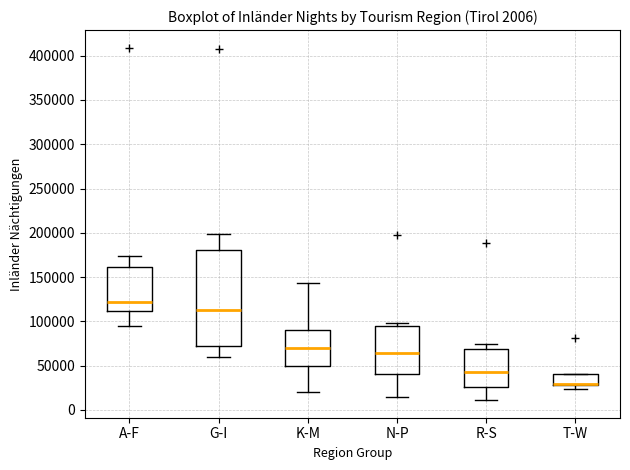

Which box is the tallest, from its lower edge to its upper edge?

G-I